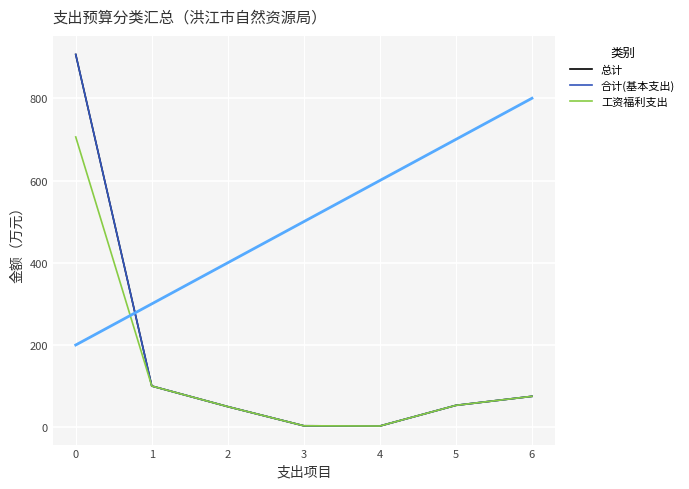

True or false: 工资福利支出 and 合计(基本支出) cross at least once.

False